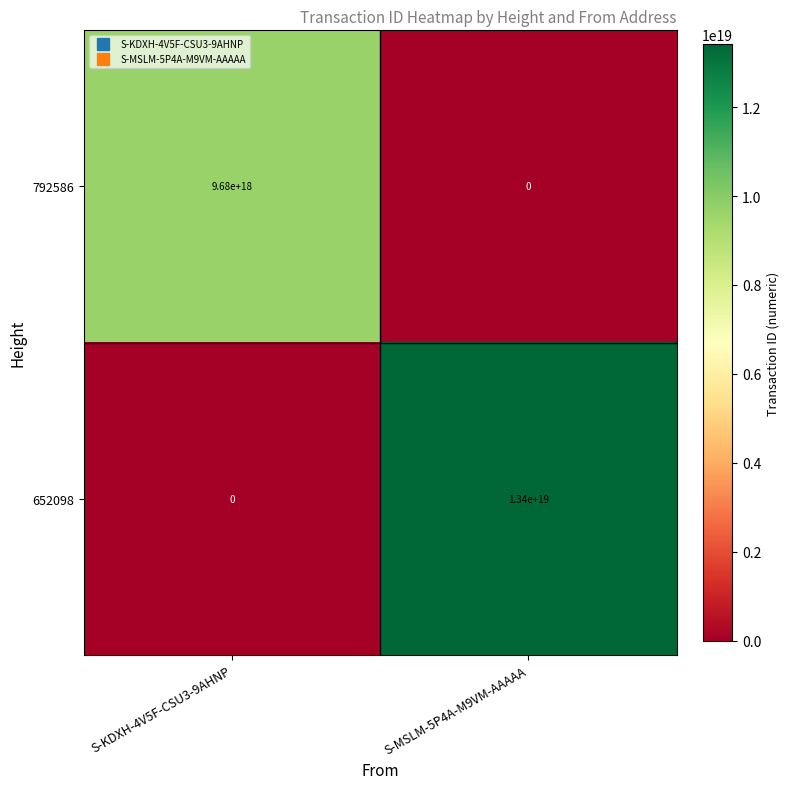

Which series has the widest spread of values?

652098